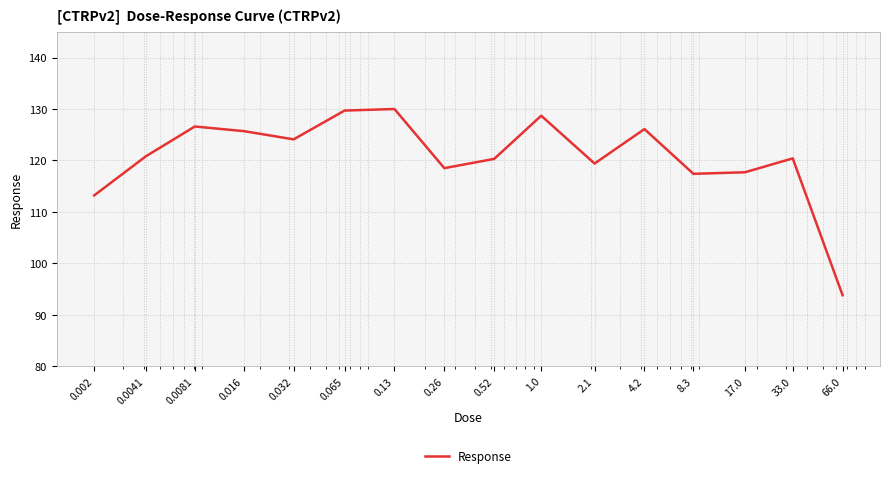

How many interior local valleys (lower than both neighbors) does the data have?

4